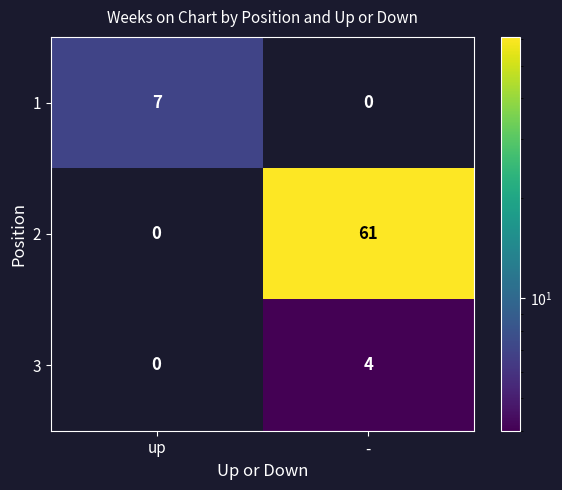

What is the difference between the highest and lowest values at up?

7